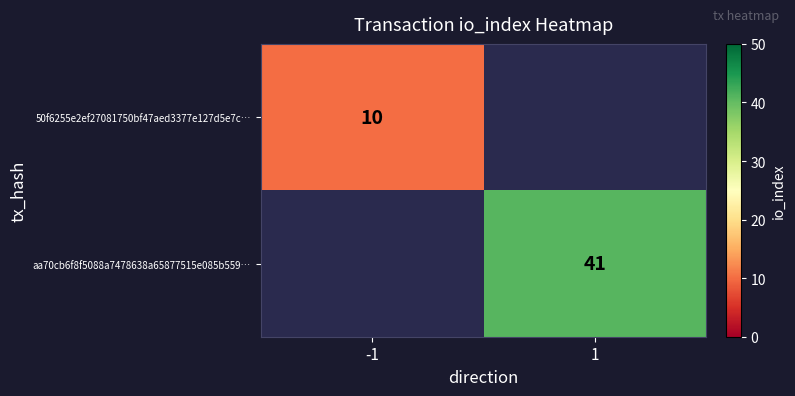

True or false: aa70cb6f8f5088a7478638a65877515e085b559… has a value of 17 at 1.

False